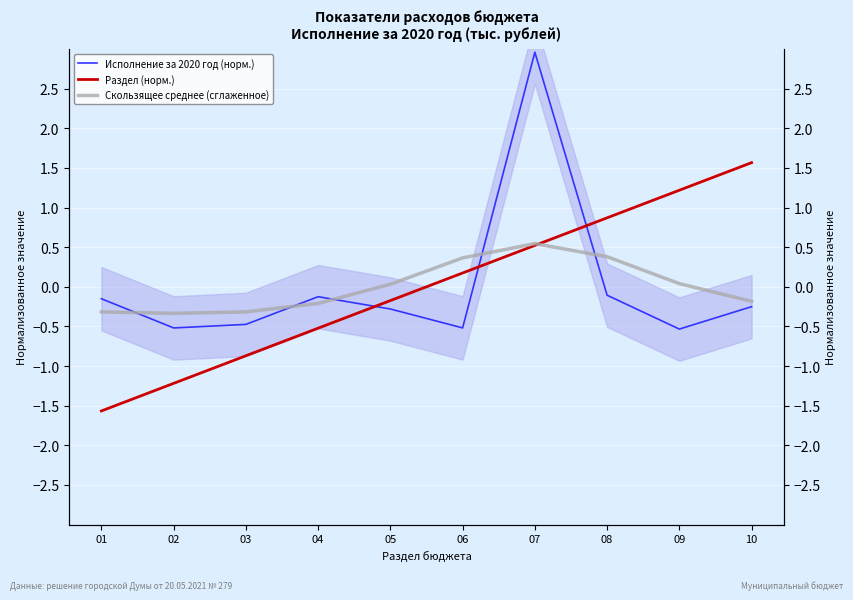

At which category is the sum across all series the highest?

07